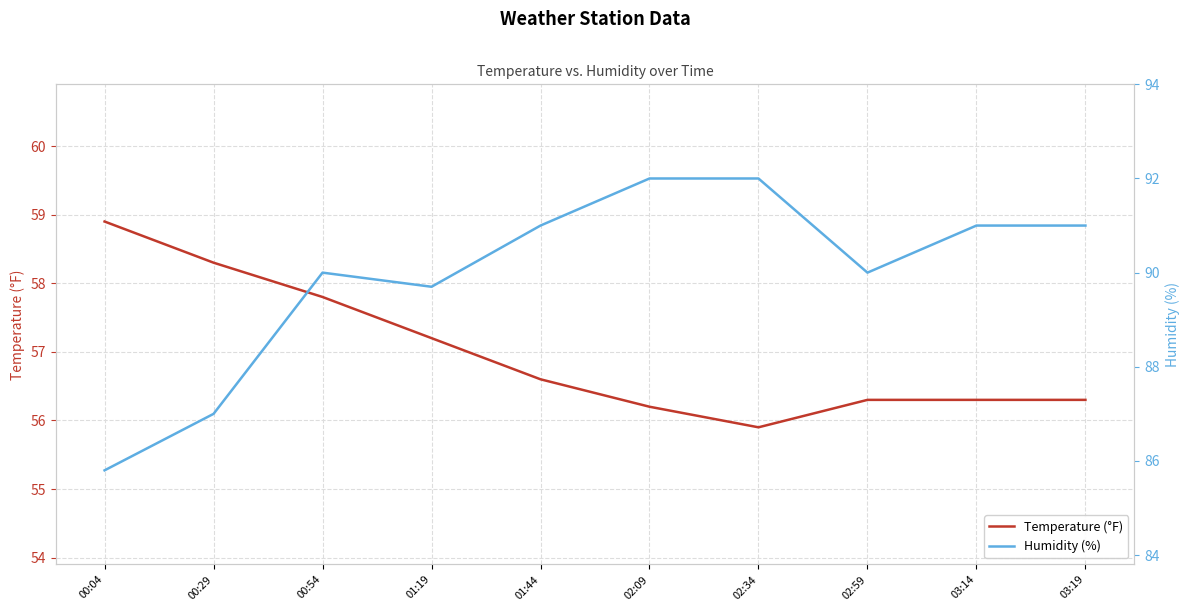

What is the value of the Temperature (°F) point at the 10th from the left?

56.3